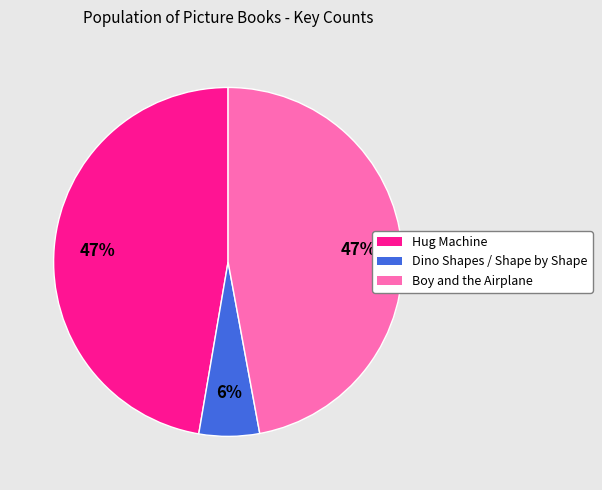

Which category has the smallest portion of the pie?

Dino Shapes / Shape by Shape